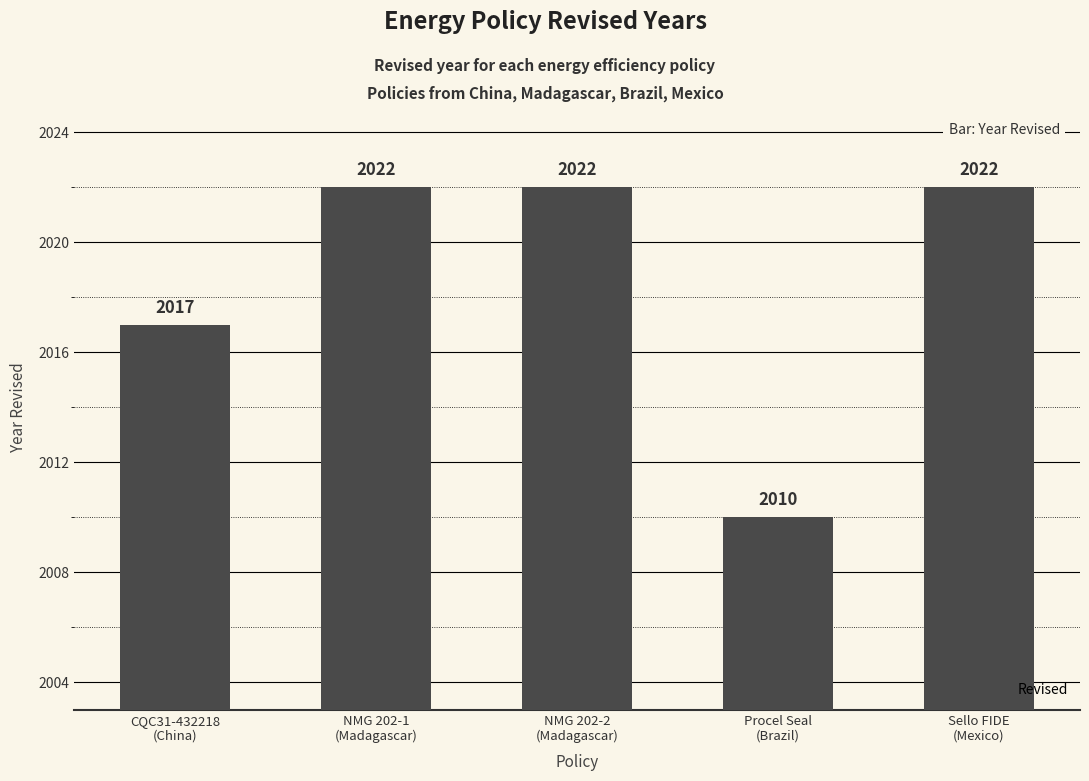

What is the sum of all values?

10093